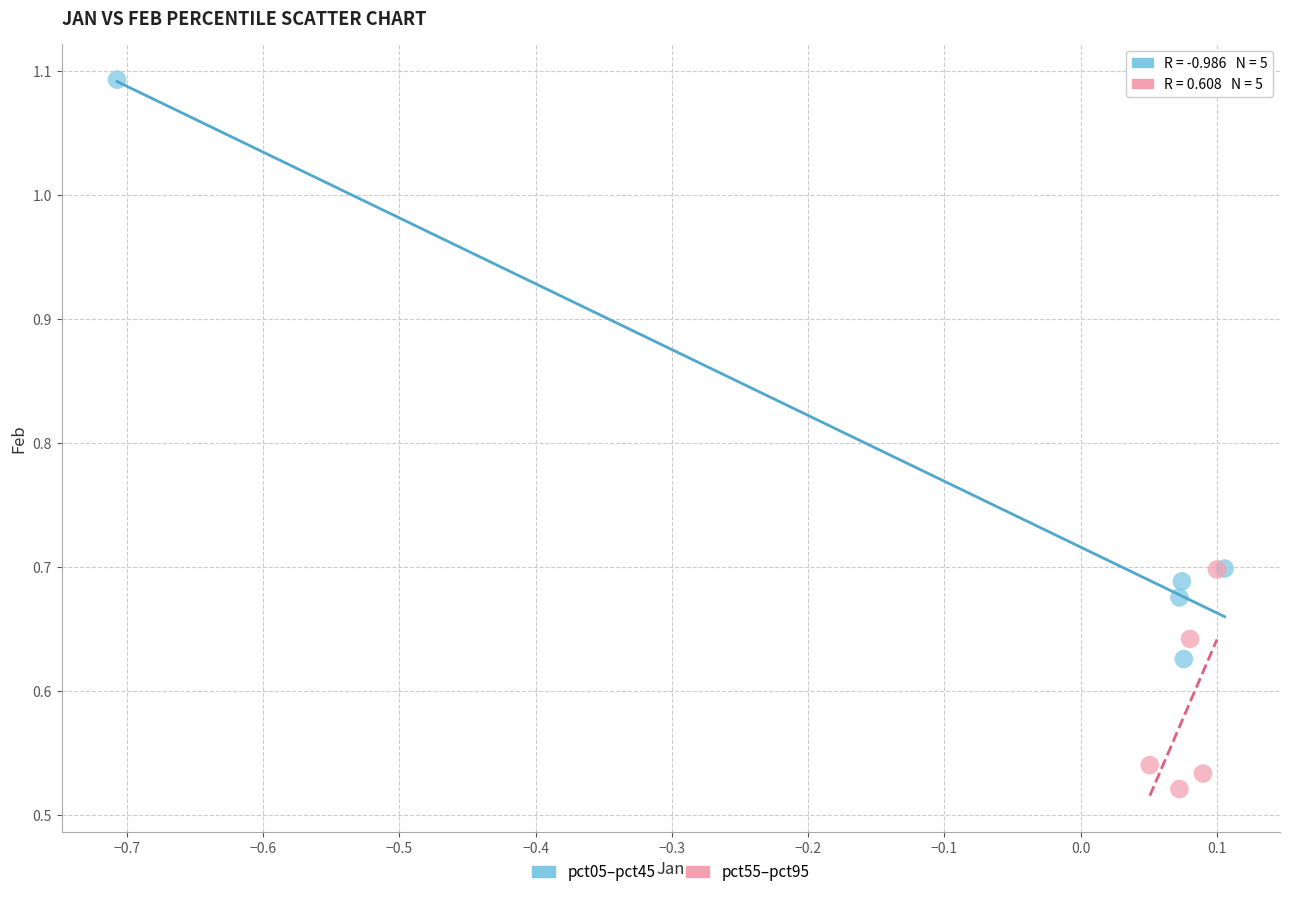

Which series has the largest Y range (max minus min)?

pct05–pct45